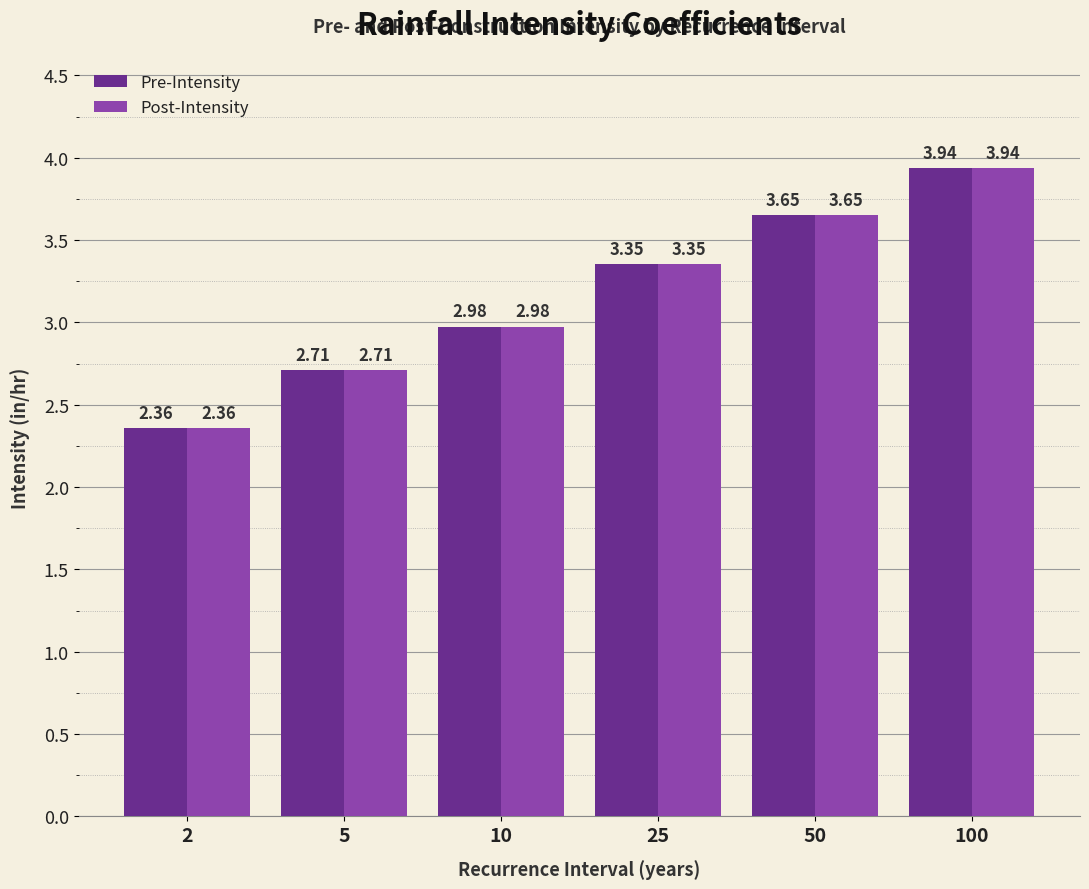

List the labels in order of Pre-Intensity value, smallest first.

2, 5, 10, 25, 50, 100